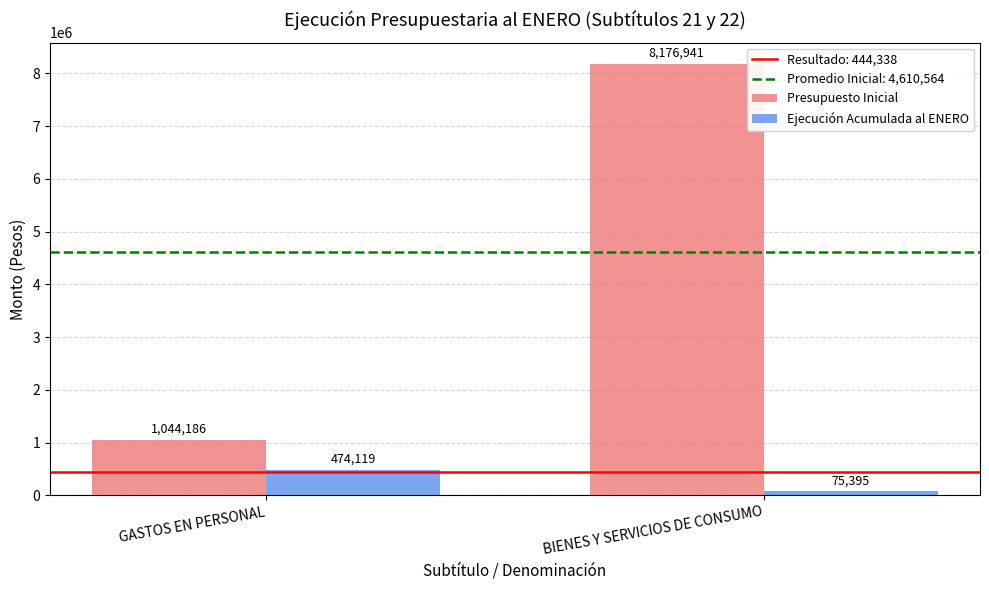

What is the total value across all series at BIENES Y SERVICIOS DE CONSUMO?

8252336